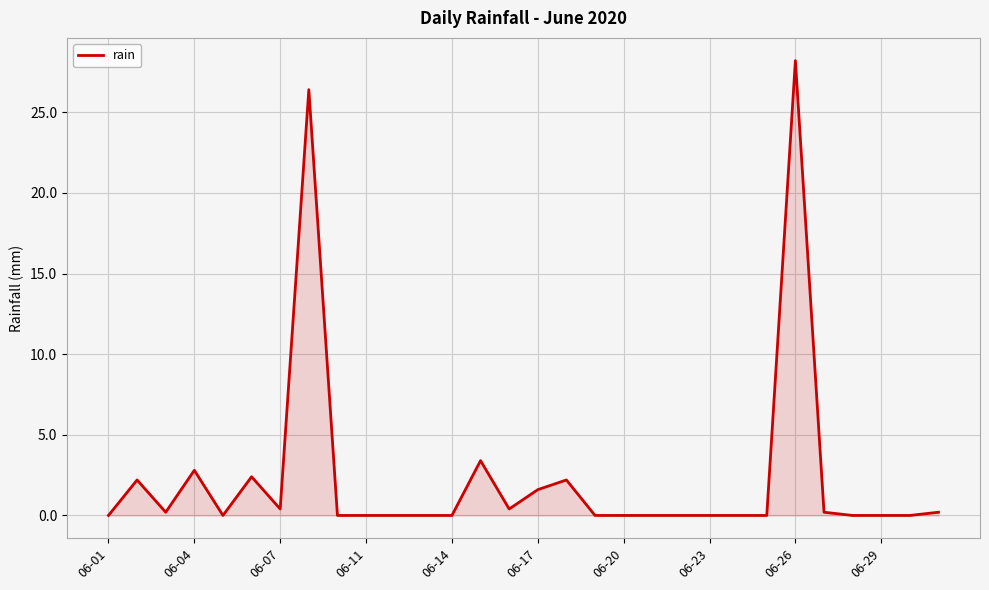

What is the greatest value displayed?

28.2